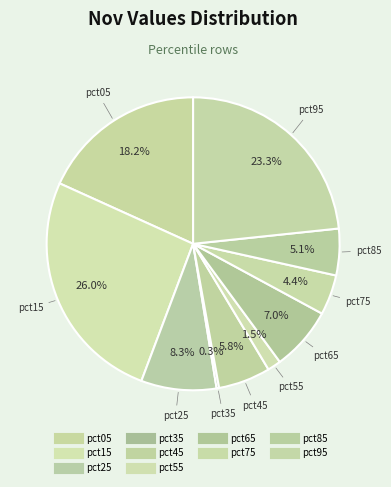

Is there a majority slice in this chart?

No